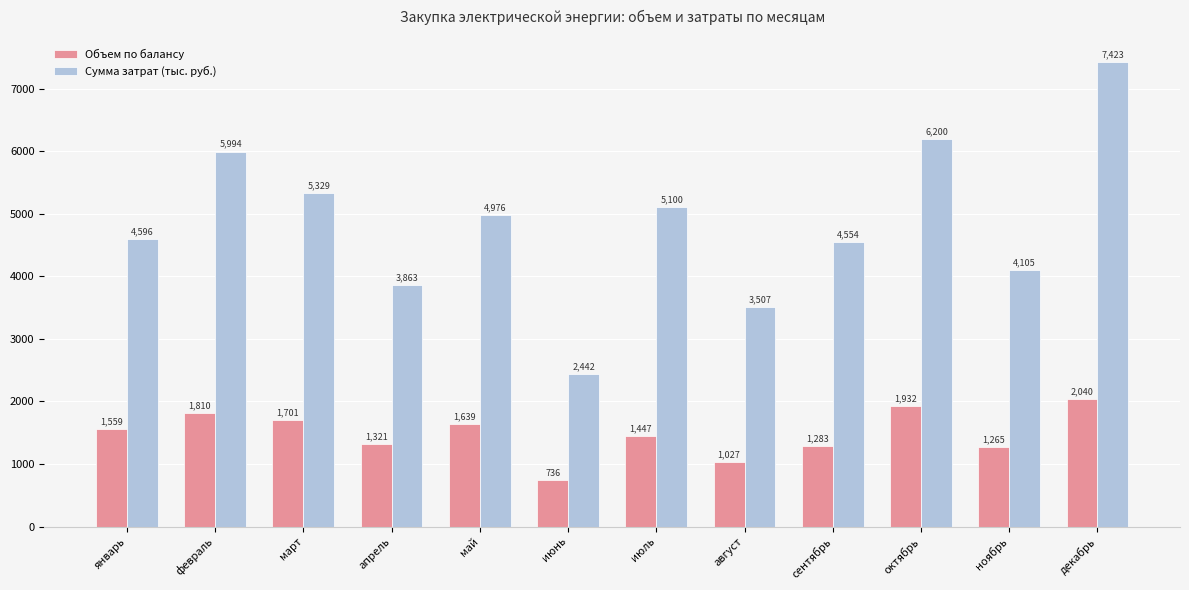

What is the label of the 1st bar from the right?

декабрь